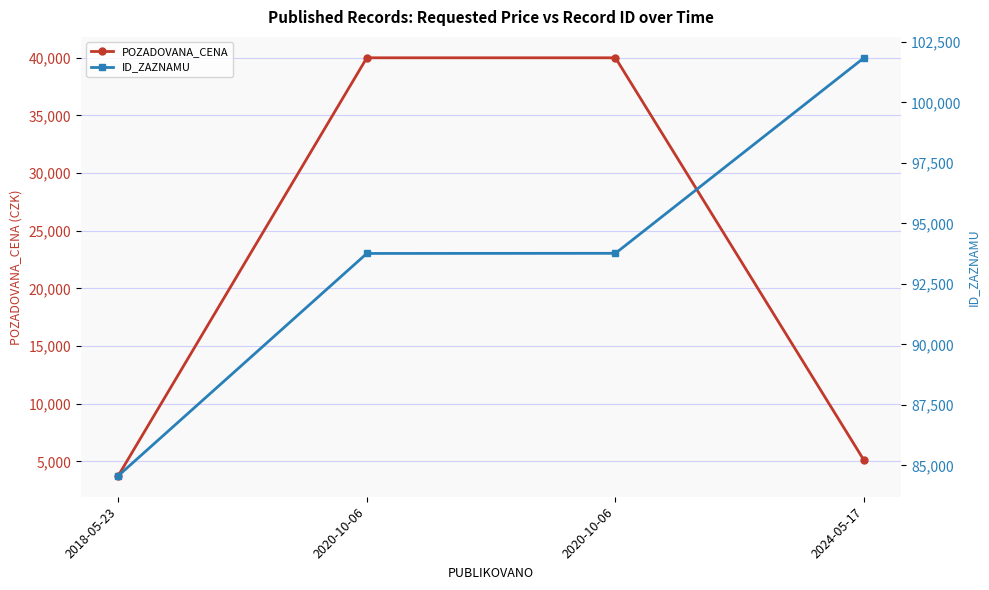

What is the difference between the maximum and minimum values in the POZADOVANA_CENA series?

36260